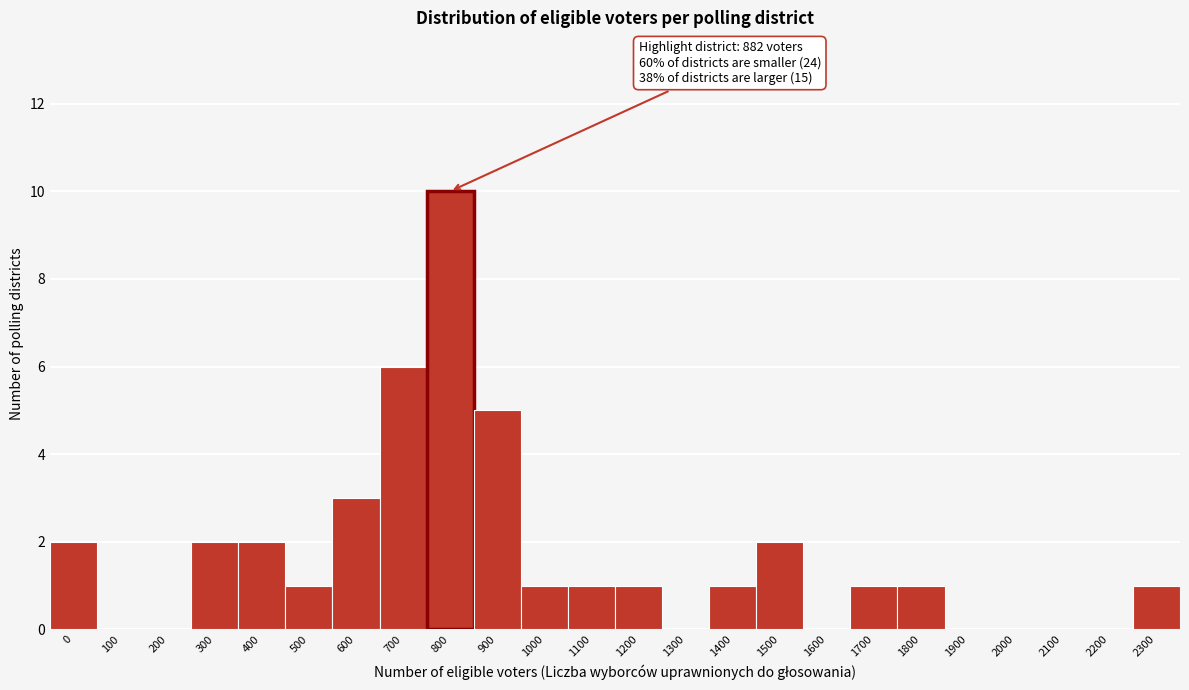

Reading left to right, transcribe all the data shown in this chart.

0=2	100=0	200=0	300=2	400=2	500=1	600=3	700=6	800=10	900=5	1000=1	1100=1	1200=1	1300=0	1400=1	1500=2	1600=0	1700=1	1800=1	1900=0	2000=0	2100=0	2200=0	2300=1